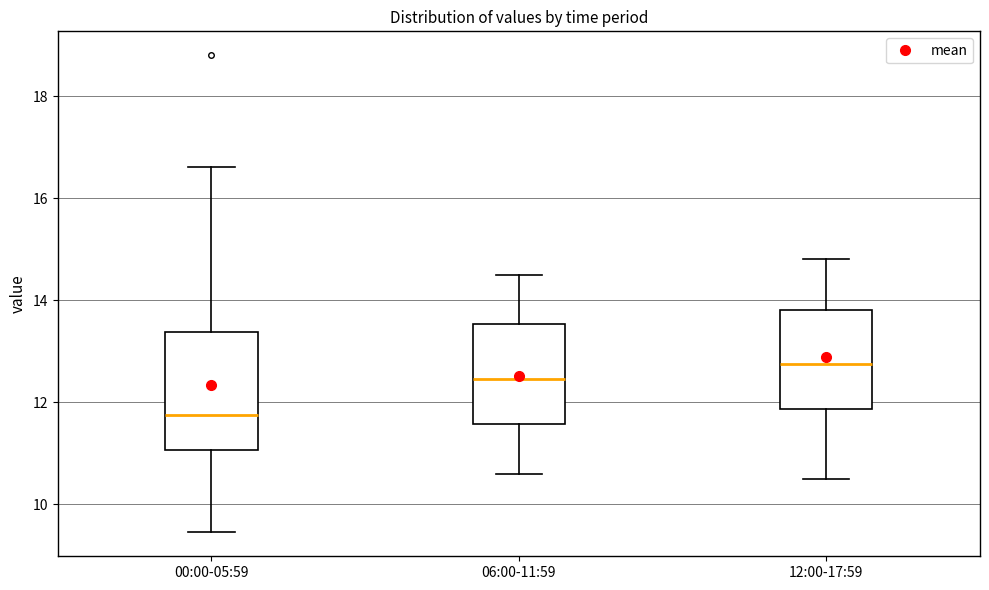

Reading left to right, read every box against the y-axis: the position of its median line, the range the box covers, and the ends of its whiskers. The values are not printed on the chart, so give them approximately, as read against the axis.

00:00-05:59: median 11.8, box 11.0 to 13.4, whiskers 9.4 to 16.6
06:00-11:59: median 12.4, box 11.6 to 13.6, whiskers 10.6 to 14.6
12:00-17:59: median 12.8, box 11.8 to 13.8, whiskers 10.6 to 14.8